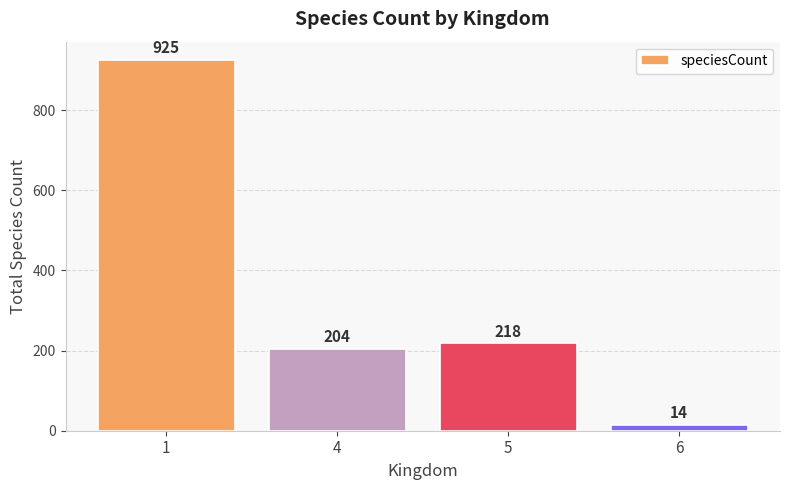

Which label corresponds to the smallest value in the chart?

6